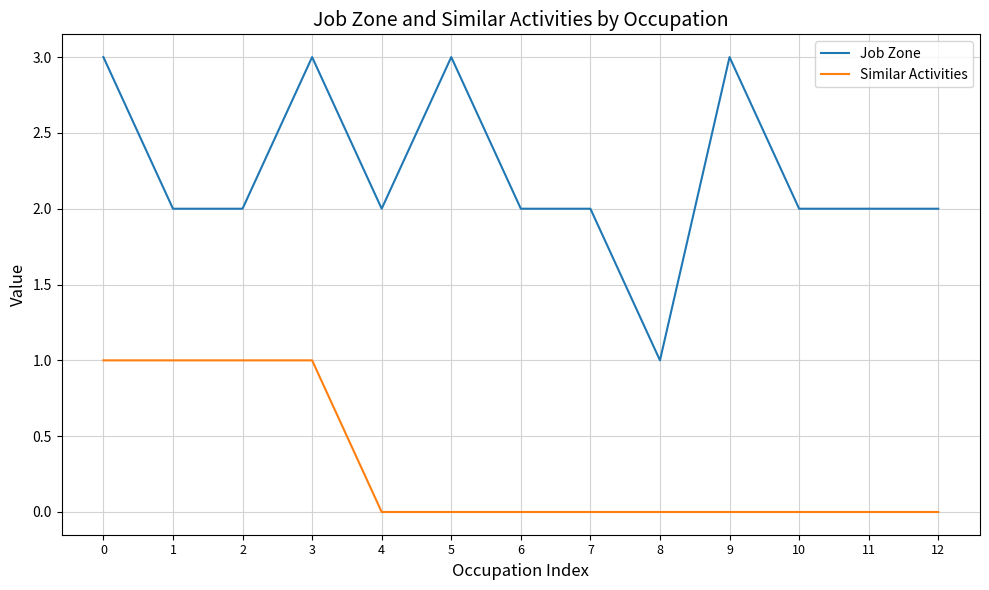

True or false: Similar Activities and Job Zone intersect in this chart.

False